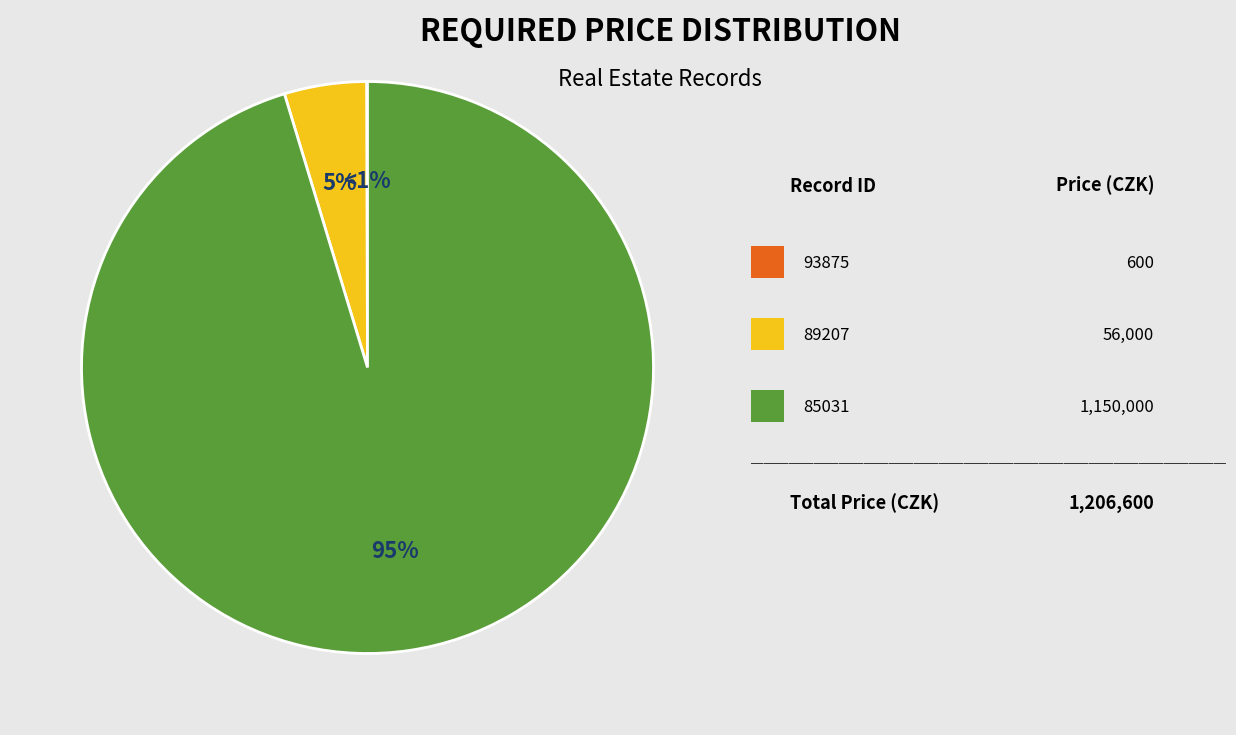

What percentage is the 85031 slice, to the nearest percent?

95%